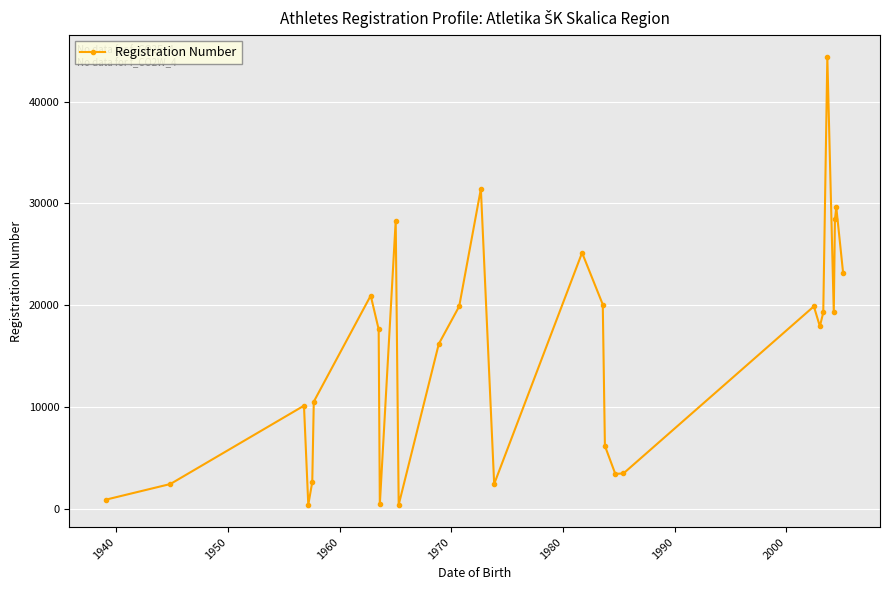

What is the difference between the maximum and minimum values?

43985